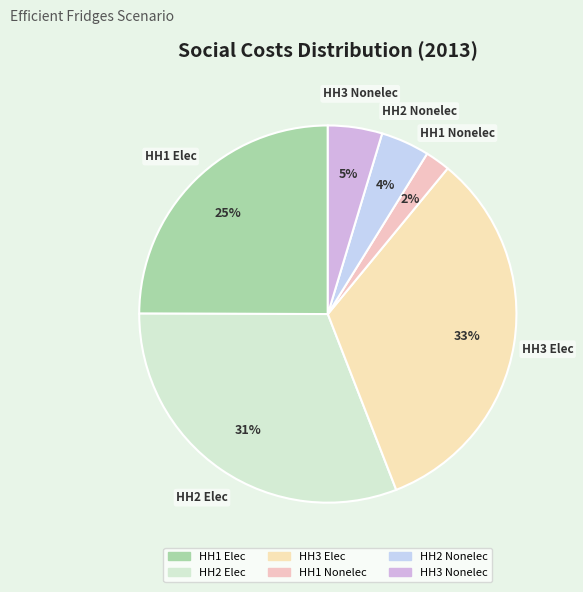

Which slice is the smallest?

HH1 Nonelec